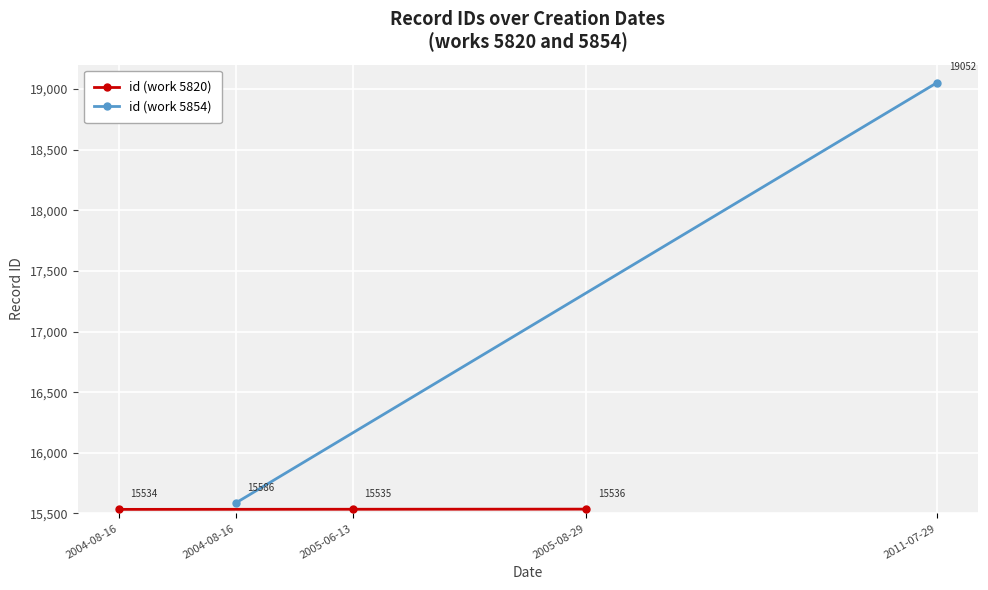

Rank the categories by id (work 5820) value from lowest to highest.

2004-08-16, 2005-06-13, 2005-08-29